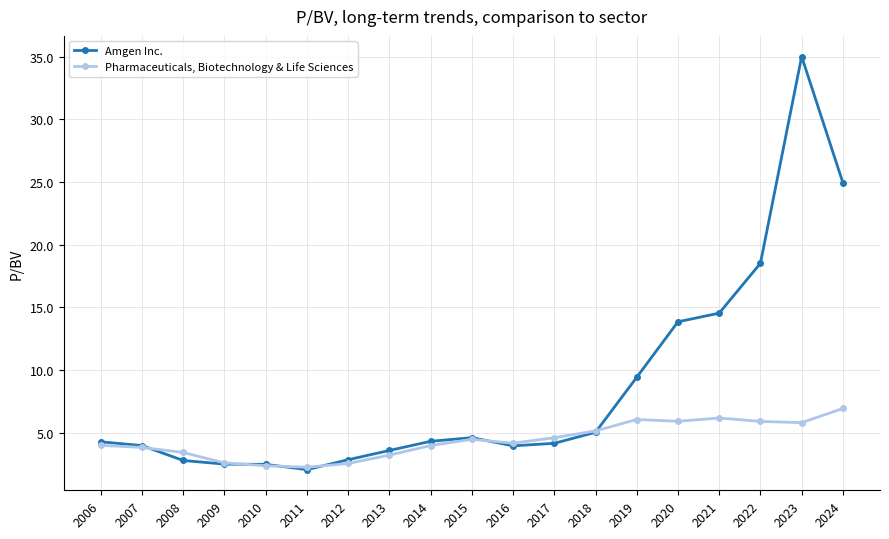

What is the difference between the maximum and minimum values in the Amgen Inc. series?

33.0